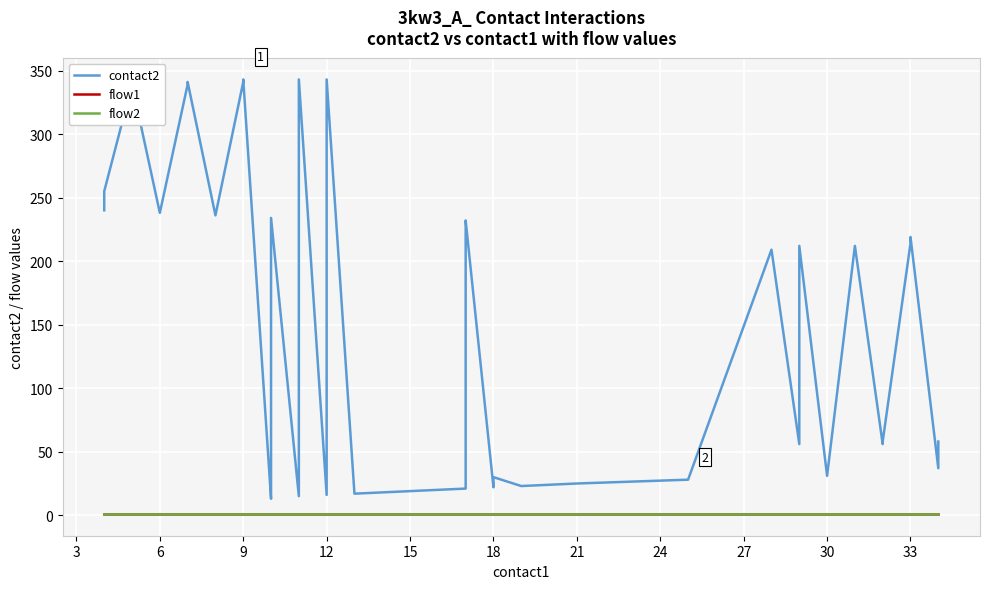

How many lines are shown in the chart?

3